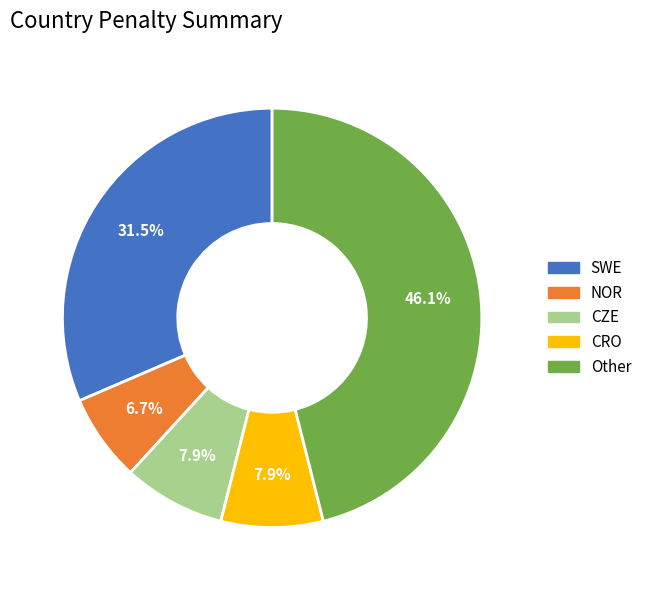

What percentage is NOT represented by CZE?

92.1%